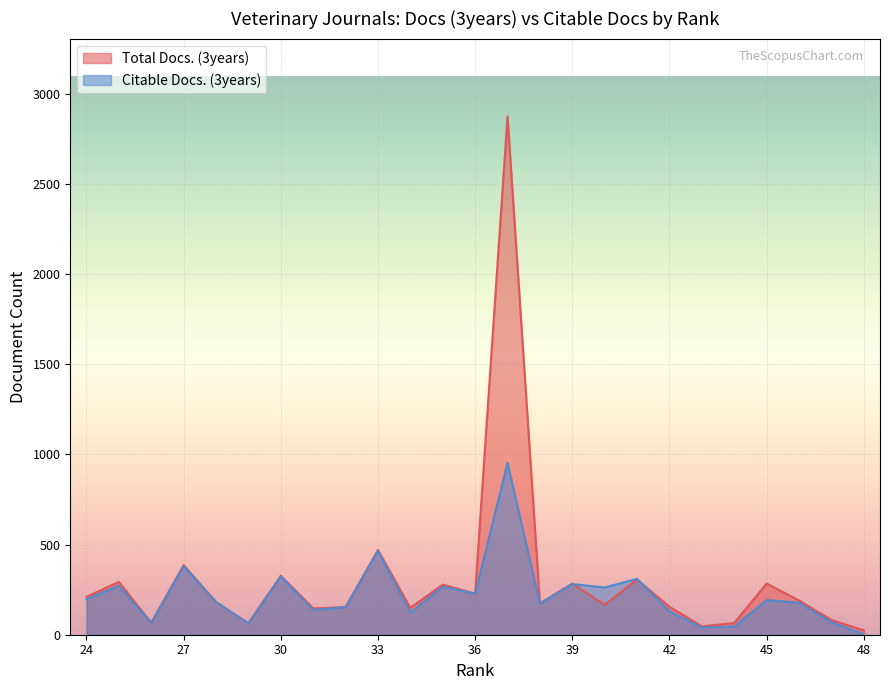

How many values in the Citable Docs. (3years) series are below 181?

12